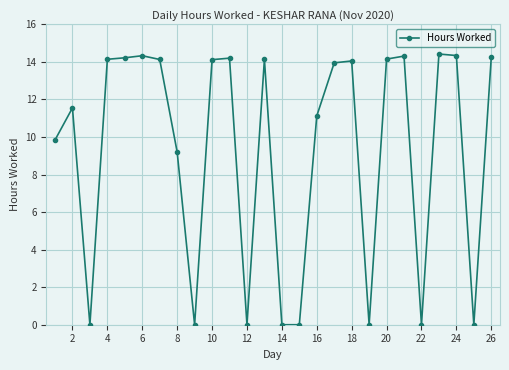

What is the value of the 7th point from the left?

14.1